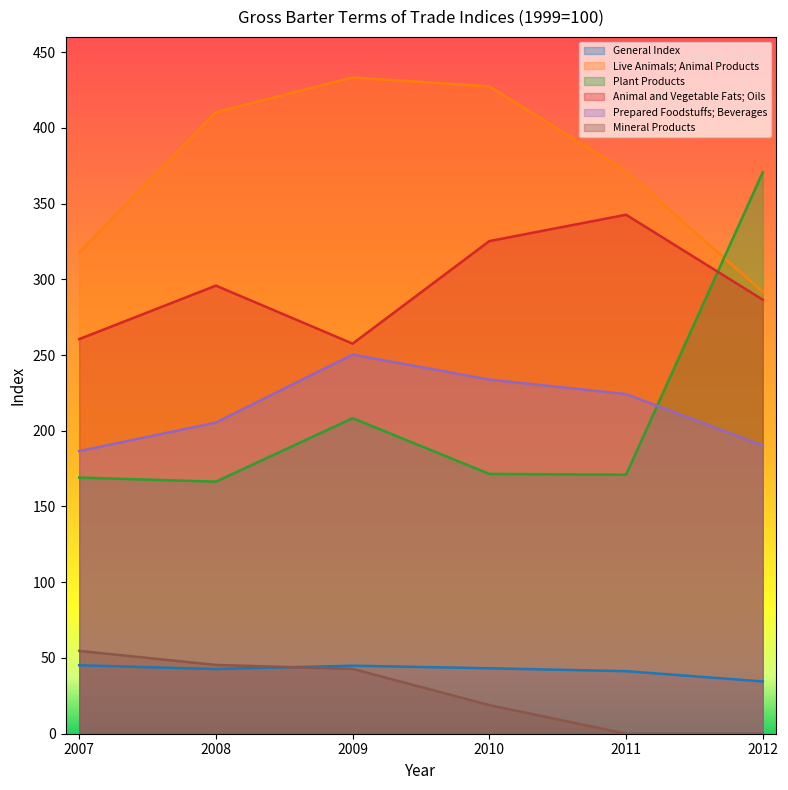

How many series are shown in this chart?

6